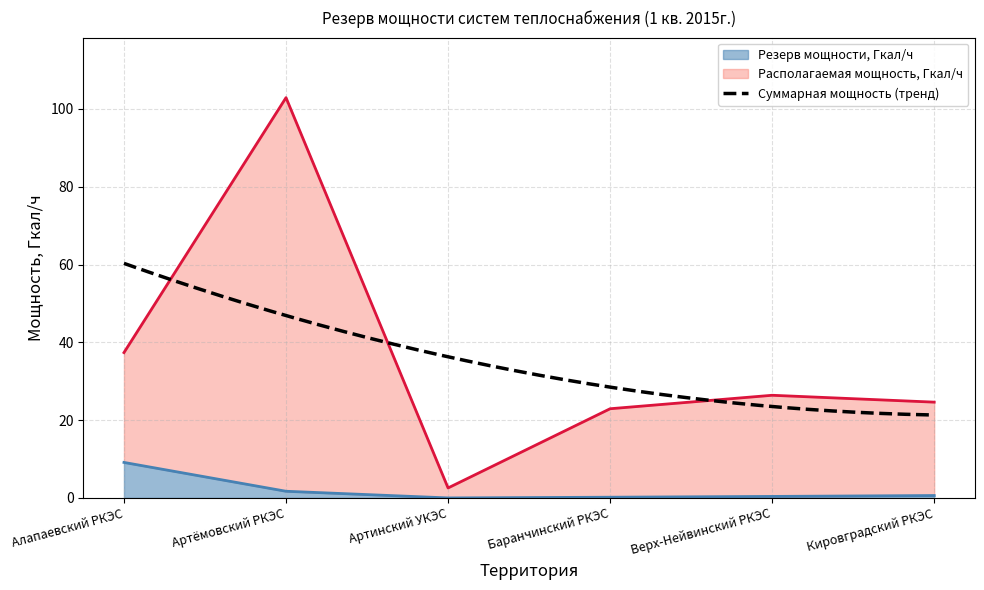

Which series has the largest range (max minus min)?

Располагаемая мощность, Гкал/ч